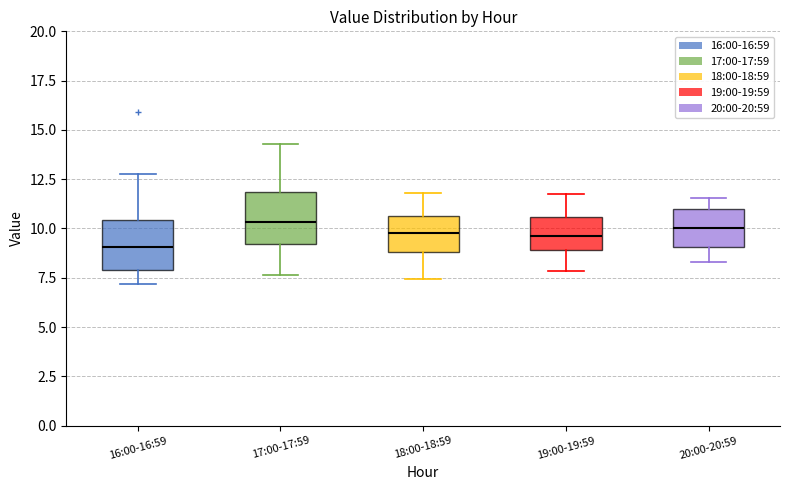

Reading left to right, transcribe this box plot: for each box, give where its median line is, the range the box spans, and where its two whiskers end, as read against the y-axis. The values are not printed on the chart, so give them approximately, as read against the axis.

16:00-16:59: median 9.0, box 8.0 to 10.5, whiskers 7.0 to 13.0
17:00-17:59: median 10.5, box 9.0 to 12.0, whiskers 7.5 to 14.5
18:00-18:59: median 10.0, box 9.0 to 10.5, whiskers 7.5 to 12.0
19:00-19:59: median 9.5, box 9.0 to 10.5, whiskers 8.0 to 12.0
20:00-20:59: median 10.0, box 9.0 to 11.0, whiskers 8.5 to 11.5